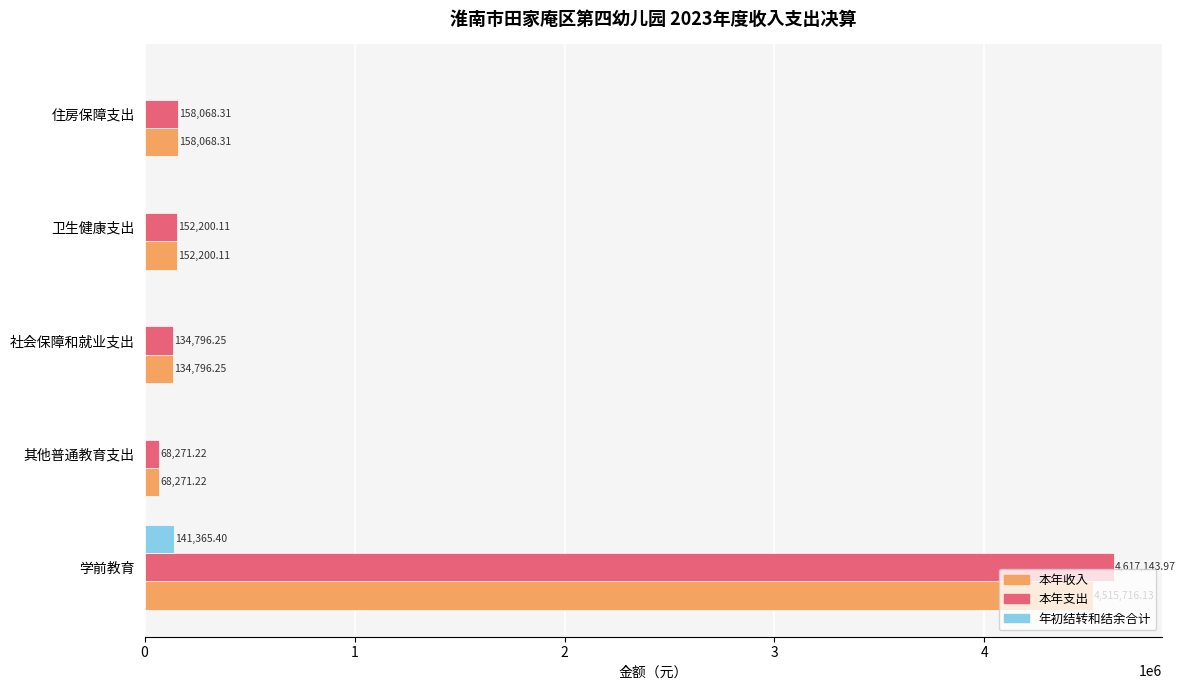

At which label is 本年收入 closest to 2291993?

住房保障支出